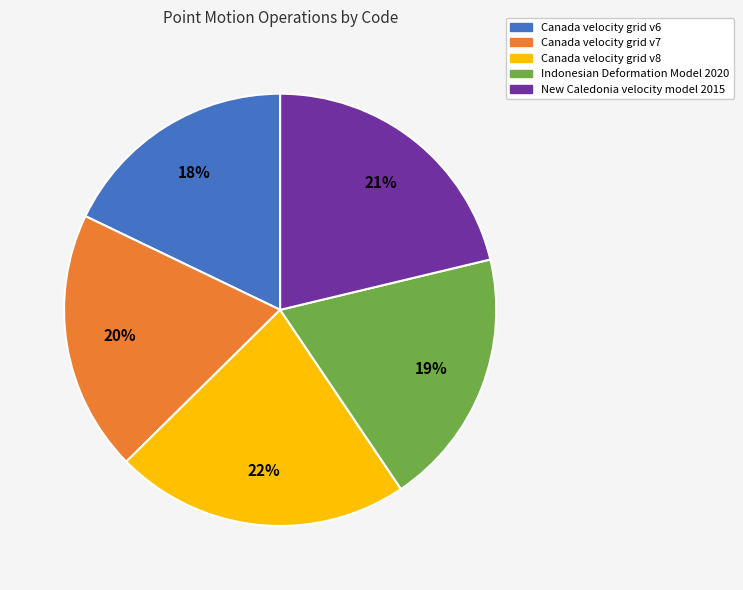

Is the sum of Canada velocity grid v8 and Canada velocity grid v6 greater than half?

No